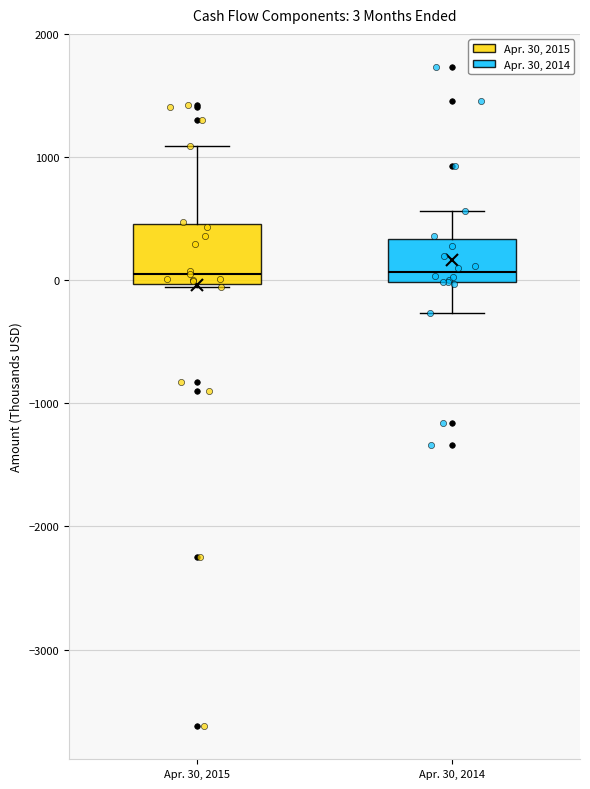

Comparing the boxes themselves (not the whiskers), which one is the tallest?

Apr. 30, 2015